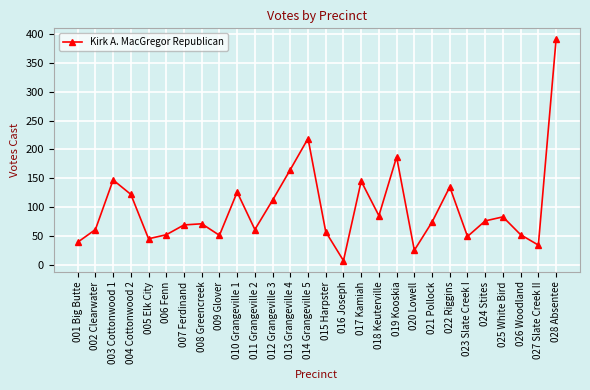

What is the difference between the maximum and minimum values?

384